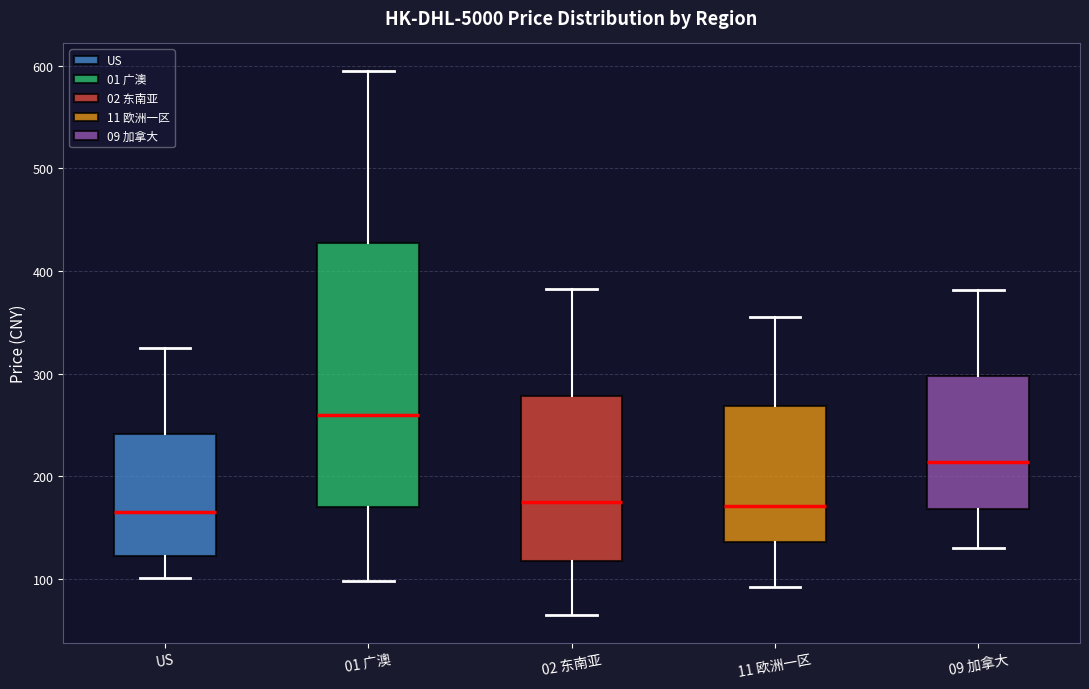

Reading left to right, transcribe this box plot: for each box, give where its median line is, the range the box spans, and where its two whiskers end, as read against the y-axis. The values are not printed on the chart, so give them approximately, as read against the axis.

US: median 170, box 120 to 240, whiskers 100 to 320
01 广澳: median 260, box 170 to 430, whiskers 100 to 600
02 东南亚: median 180, box 120 to 280, whiskers 60 to 380
11 欧洲一区: median 170, box 140 to 270, whiskers 90 to 350
09 加拿大: median 210, box 170 to 300, whiskers 130 to 380